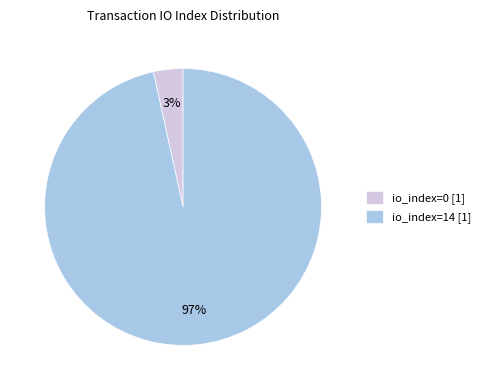

To the nearest percent, what is the average slice percentage?

50%